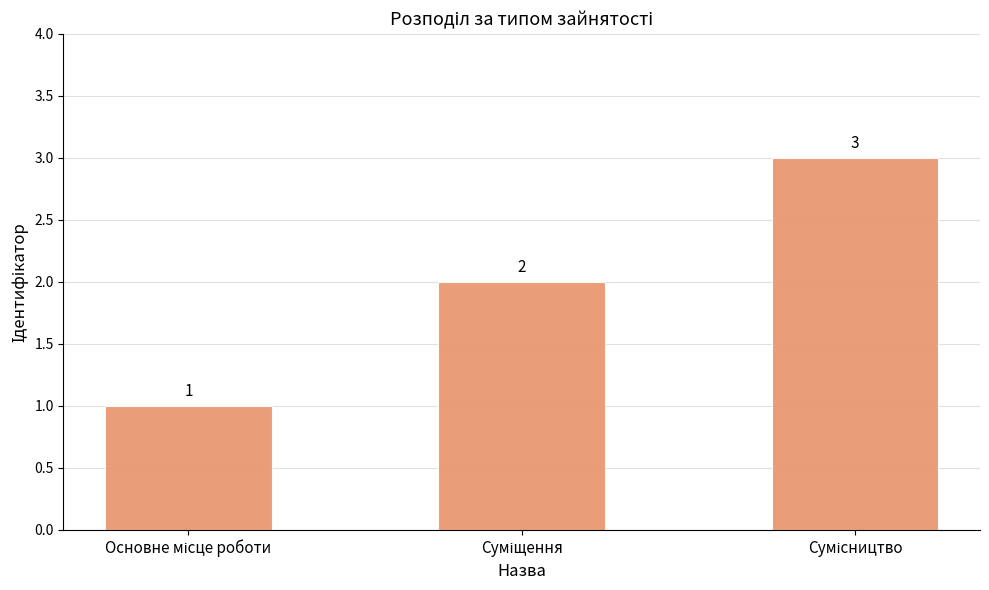

What is the sum of all values?

6